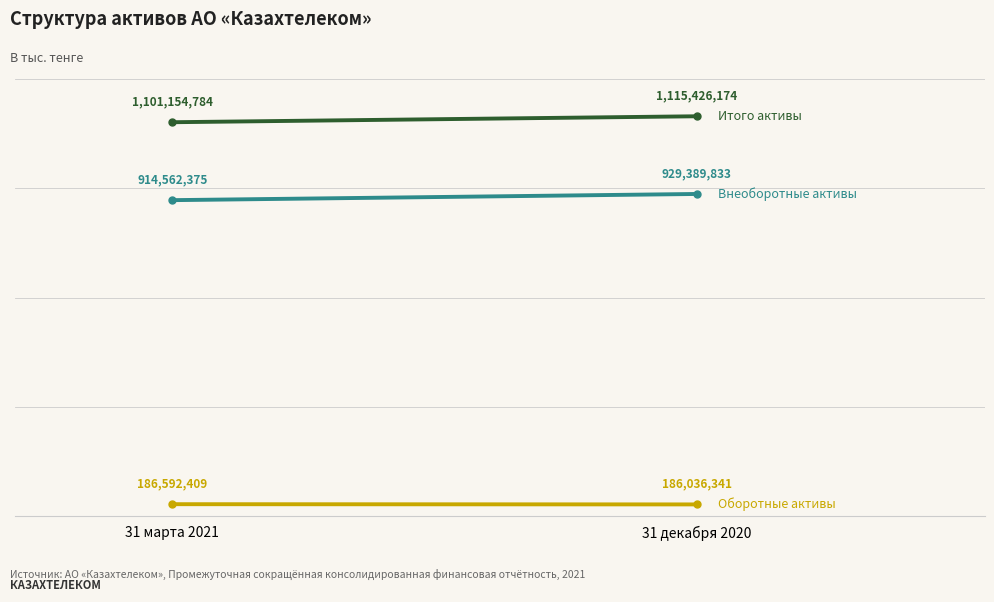

Which series has the largest range (max minus min)?

Внеоборотные активы